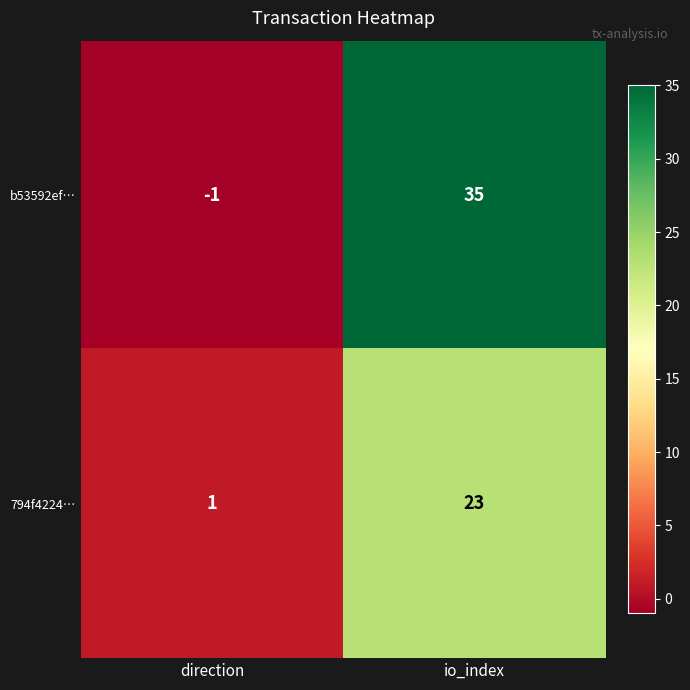

The value of b53592ef… at io_index is 35. True or false?

True